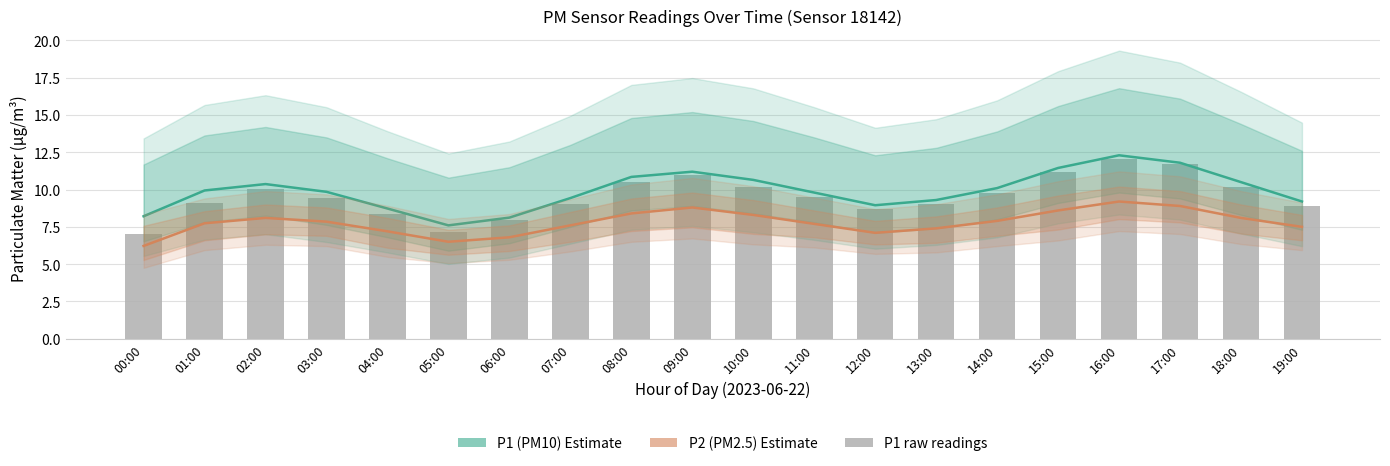

Reading left to right, list all the values displayed in this chart.

P1 (PM10): 00:00=8.2	01:00=9.9	02:00=10.4	03:00=9.8	04:00=8.7	05:00=7.6	06:00=8.1	07:00=9.4	08:00=10.8	09:00=11.2	10:00=10.7	11:00=9.8	12:00=8.9	13:00=9.3	14:00=10.1	15:00=11.4	16:00=12.3	17:00=11.8	18:00=10.5	19:00=9.2
P2 (PM2.5): 00:00=6.2	01:00=7.7	02:00=8.1	03:00=7.8	04:00=7.2	05:00=6.5	06:00=6.8	07:00=7.6	08:00=8.4	09:00=8.8	10:00=8.3	11:00=7.7	12:00=7.1	13:00=7.4	14:00=7.9	15:00=8.6	16:00=9.2	17:00=8.9	18:00=8.1	19:00=7.5
P1 raw: 00:00=7.0	01:00=9.1	02:00=10.0	03:00=9.4	04:00=8.3	05:00=7.1	06:00=8.0	07:00=9.0	08:00=10.5	09:00=11.0	10:00=10.2	11:00=9.5	12:00=8.7	13:00=9.0	14:00=9.8	15:00=11.2	16:00=12.1	17:00=11.7	18:00=10.2	19:00=8.9